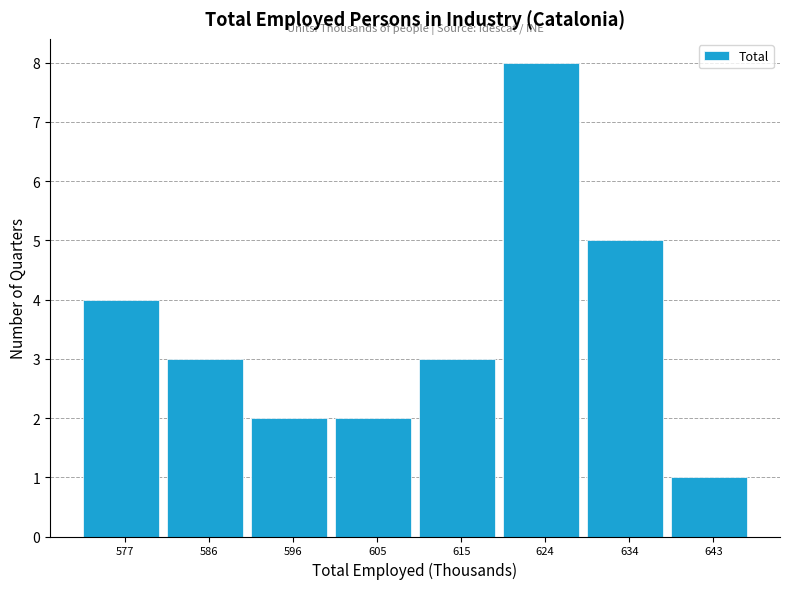

What is the height of the bar covering 571.8 to 581.3 on the x-axis? Neither the bar edges nor the heights are printed on the chart, so give them approximately, as read against the axes.

4